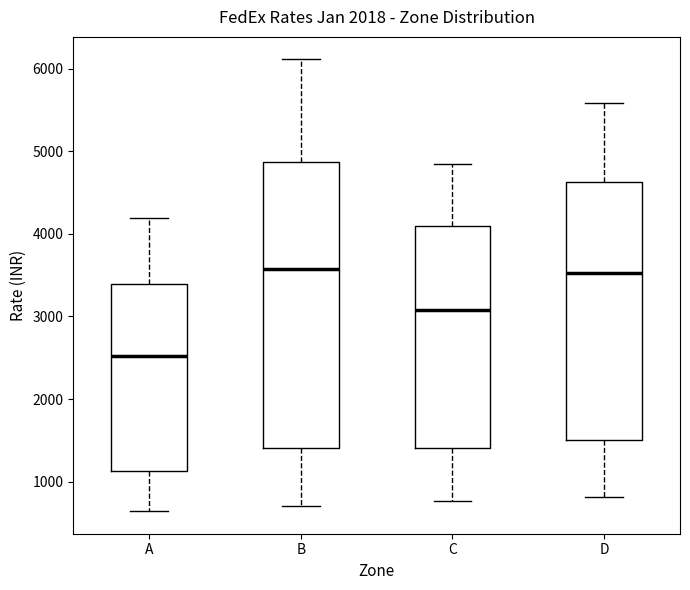

Comparing the boxes themselves (not the whiskers), which one is the tallest?

B